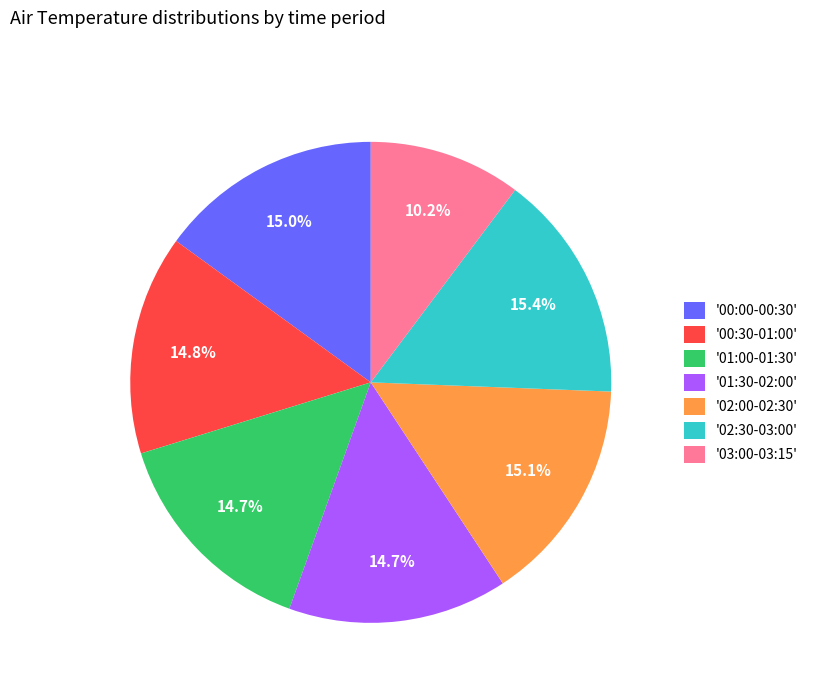

What is the ratio of the value at '00:00-00:30' to the value at '01:30-02:00'?

1.0